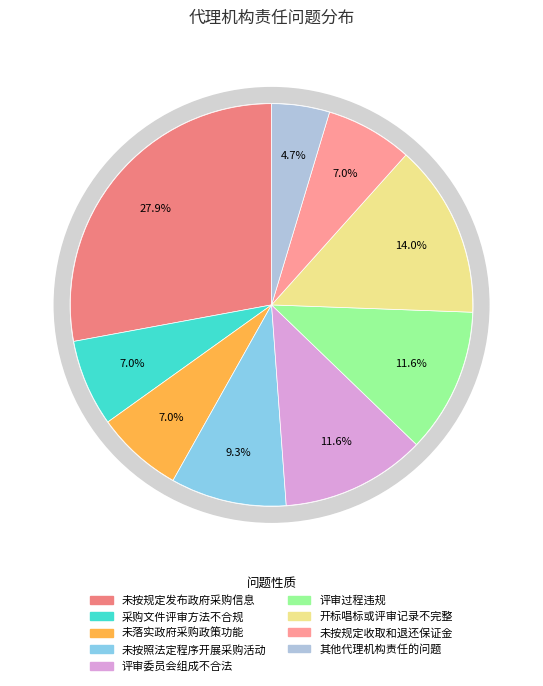

Which has a higher value, 未按规定发布政府采购信息 or 未按照法定程序开展采购活动?

未按规定发布政府采购信息